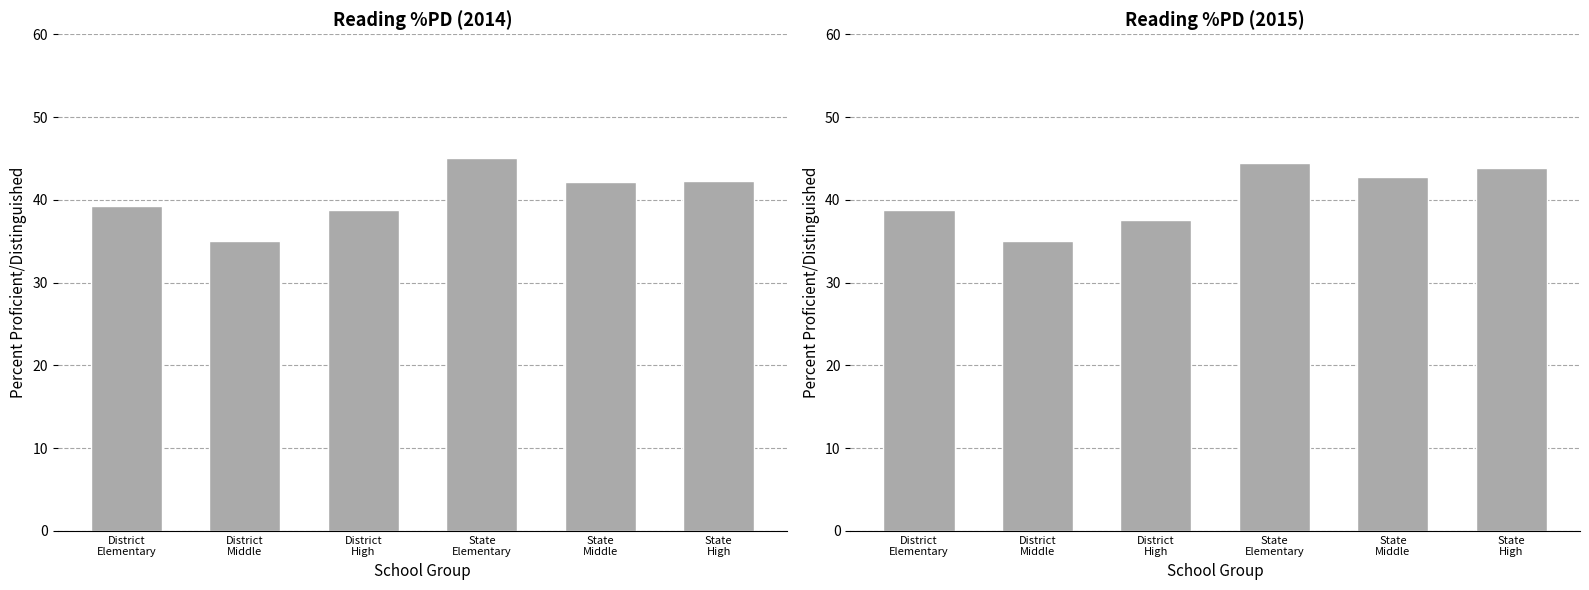

Which series has the largest range (max minus min)?

2014 Reading %PD